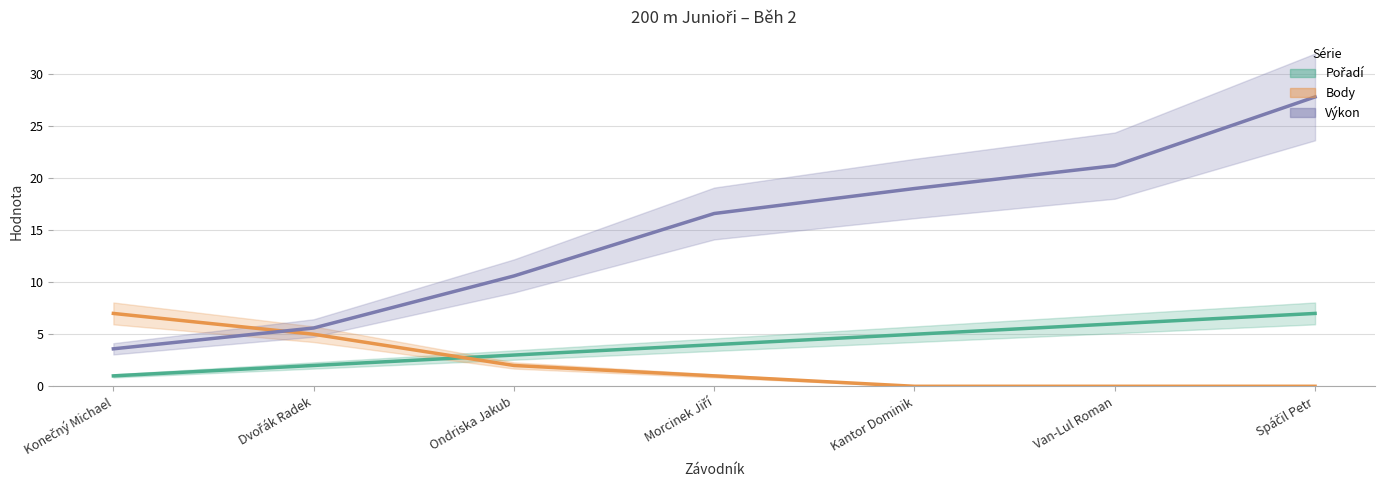

What is the spread (max minus min) of values at Van-Lul Roman?

21.2